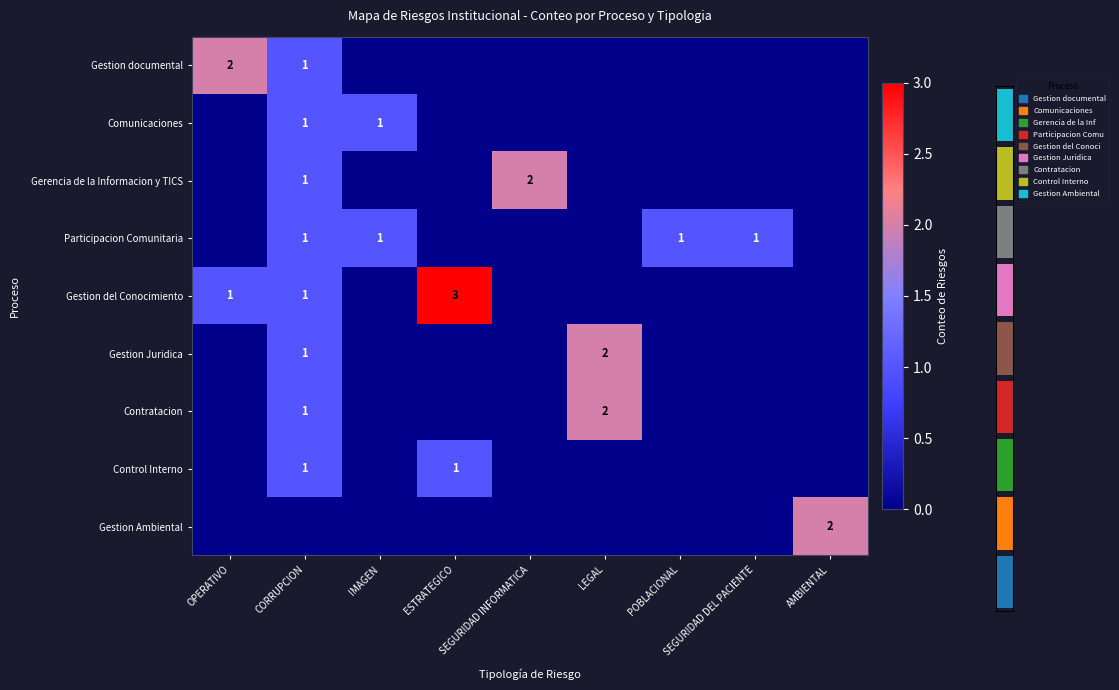

What is the difference between the highest and lowest values at SEGURIDAD DEL PACIENTE?

1